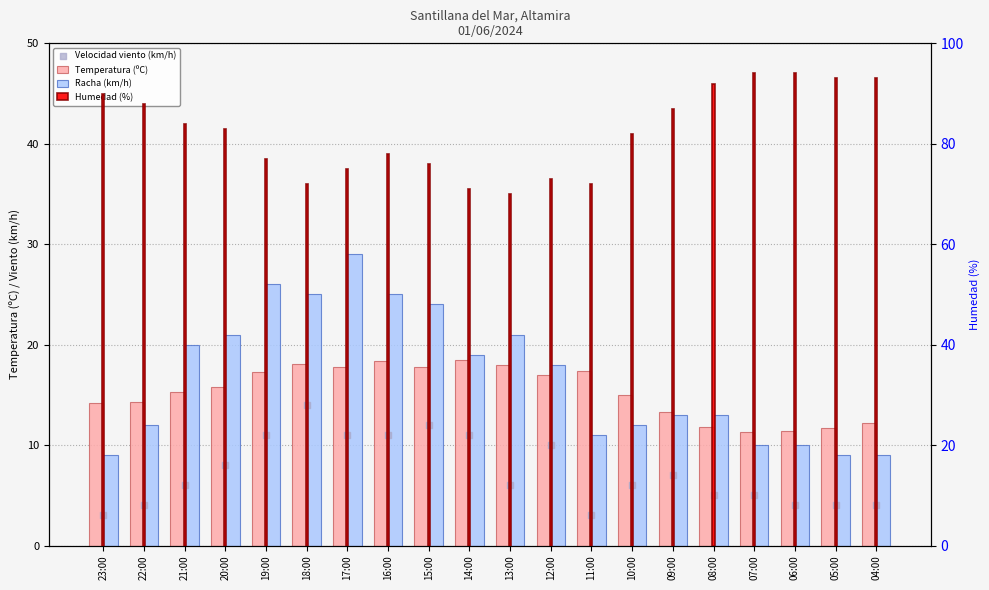

Is the value of Temperatura (ºC) at 10:00 greater than the value of Humedad (%) at 23:00?

No